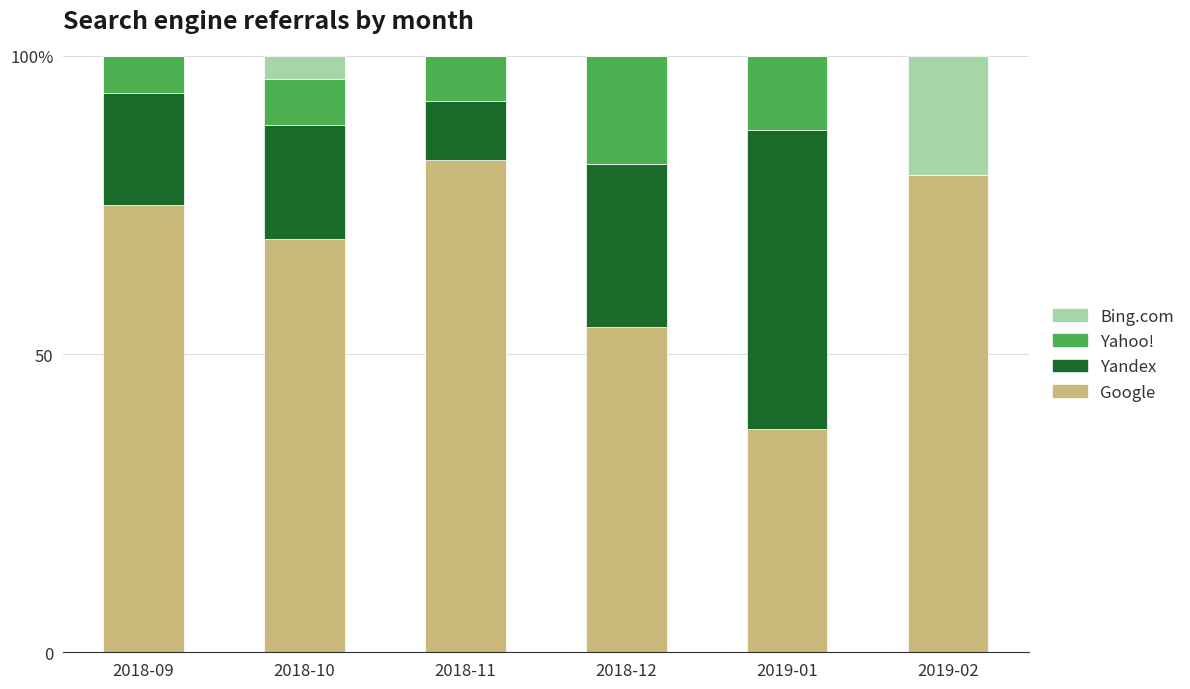

What are all the series names shown in the legend?

Bing.com, Yahoo!, Yandex, Google